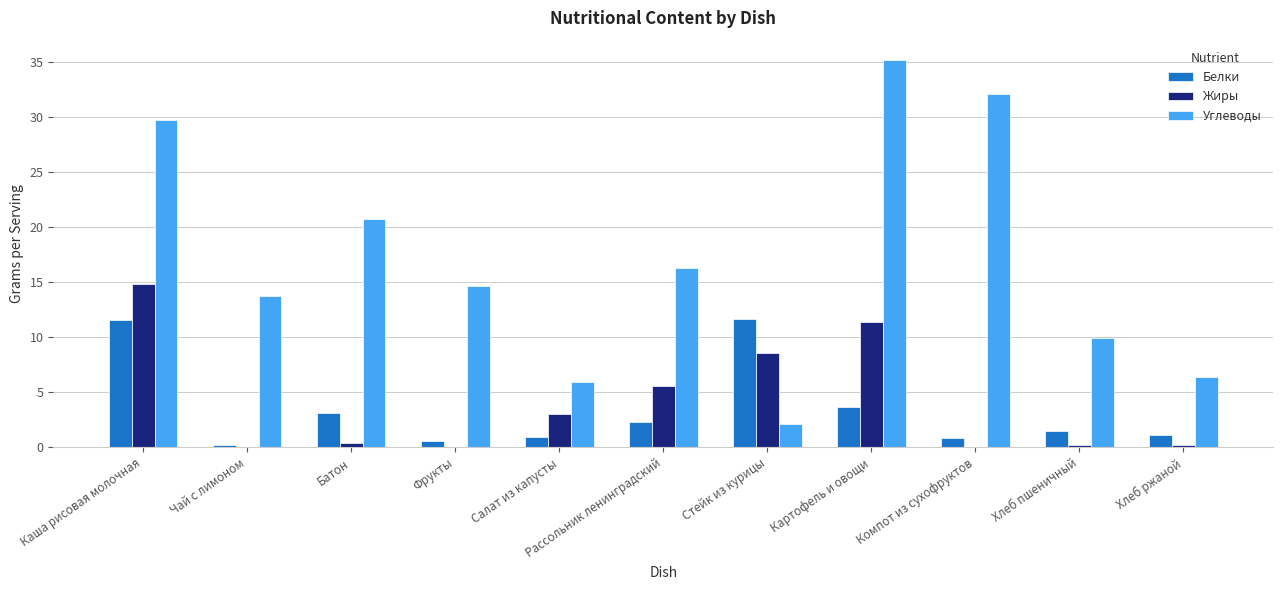

What is the average value of the Белки series?

3.4